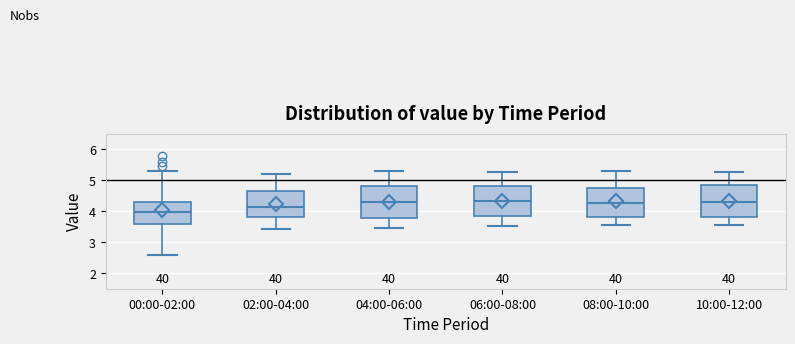

Where does the lower whisker of the box for 10:00-12:00 end on the y-axis? The values are not printed on the chart, so give them approximately, as read against the axis.

3.6